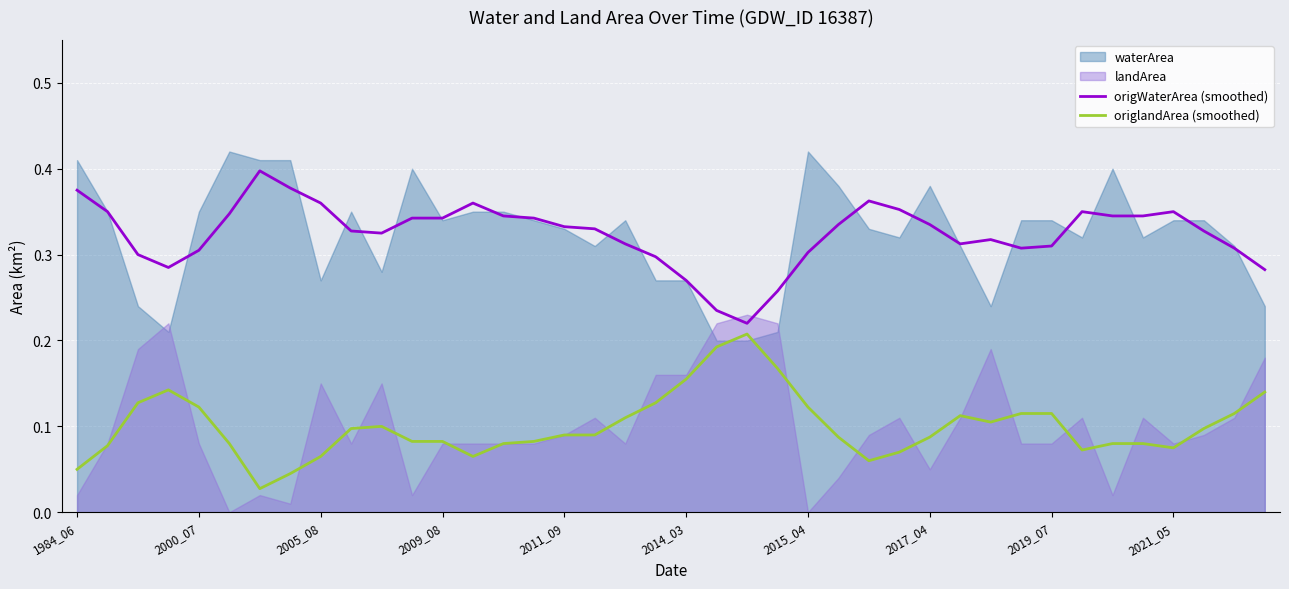

What is the value of the origlandArea (smoothed) point at the 31st from the left?

0.1